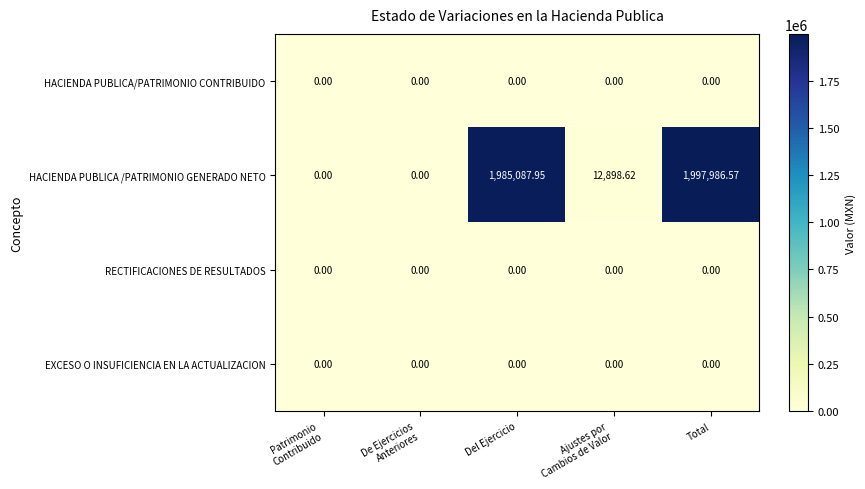

Which series has the largest total across all categories?

HACIENDA PUBLICA /PATRIMONIO GENERADO NETO